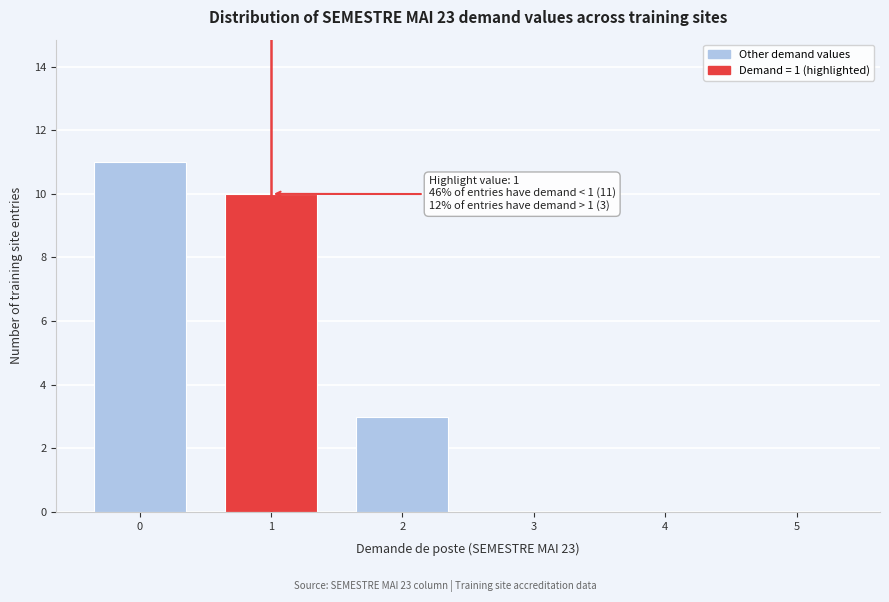

Reading right to left, list all the values displayed in this chart.

5=0	4=0	3=0	2=3	1=10	0=11